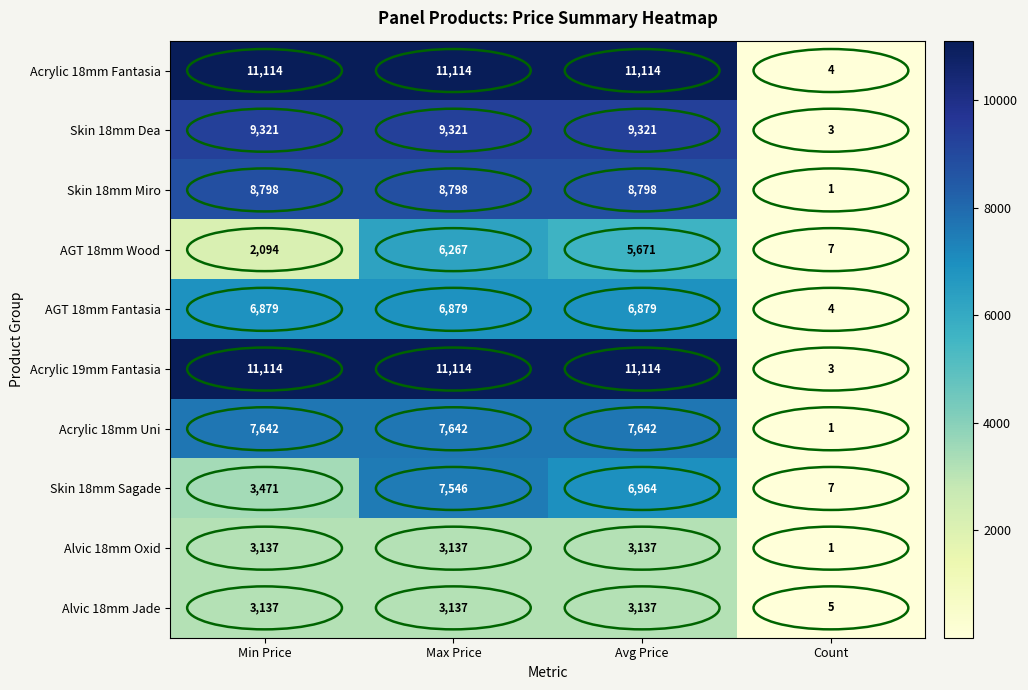

True or false: Acrylic 18mm Fantasia has a value of 4 at Count.

True